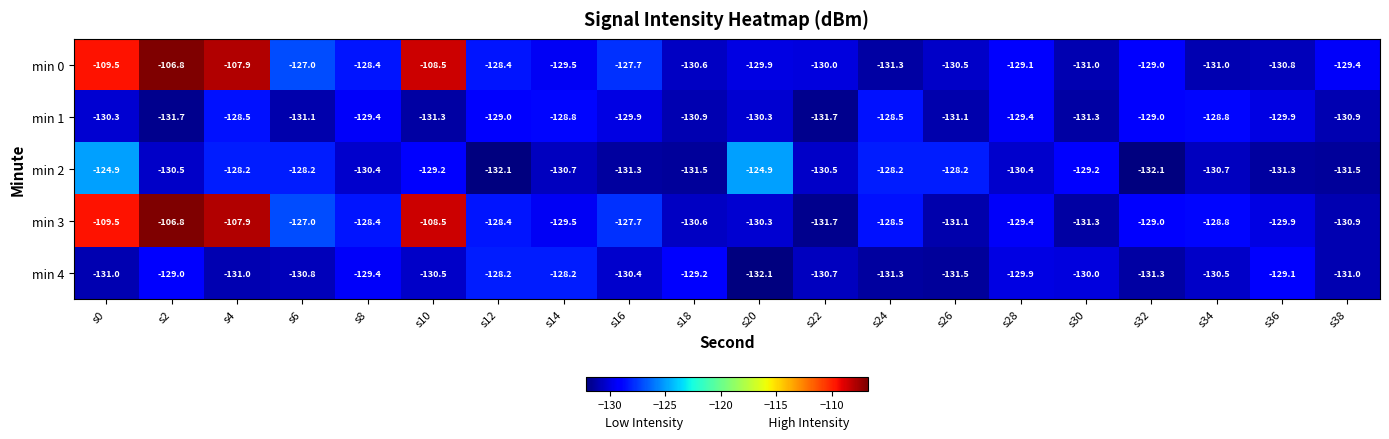

Which series changed the most between s16 and s38?

min 3